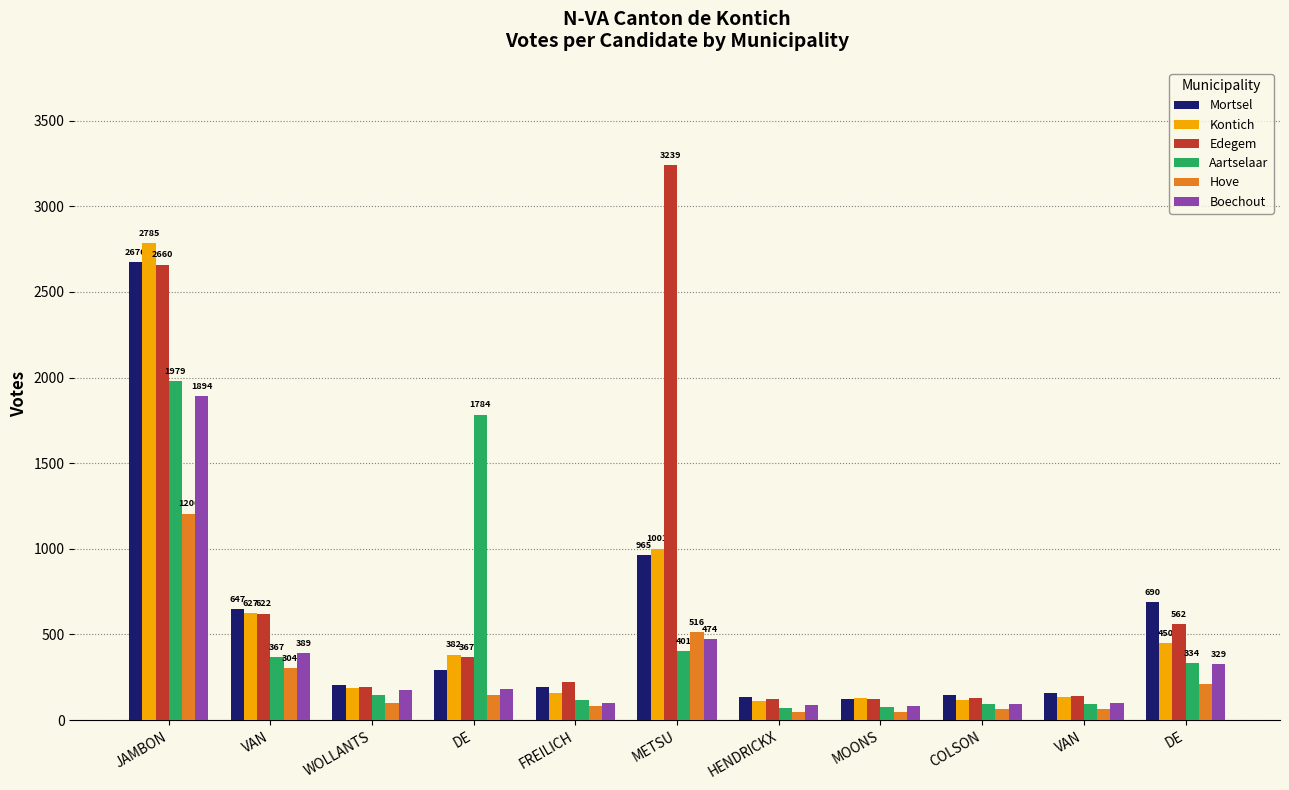

Are the bars grouped side by side (vs. stacked)?

Yes